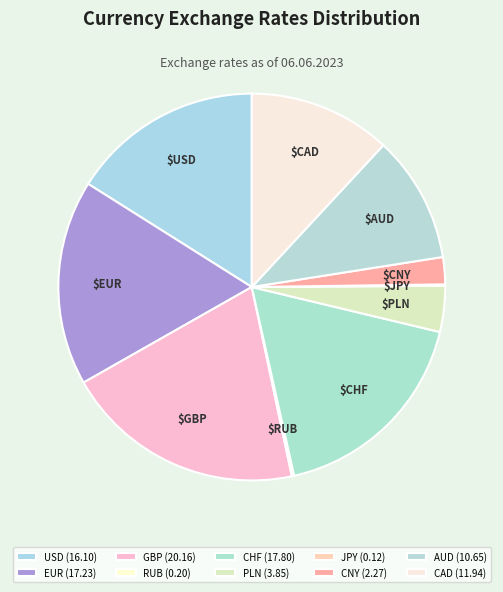

Combined, what portion of the pie is CAD and PLN?

15.7%